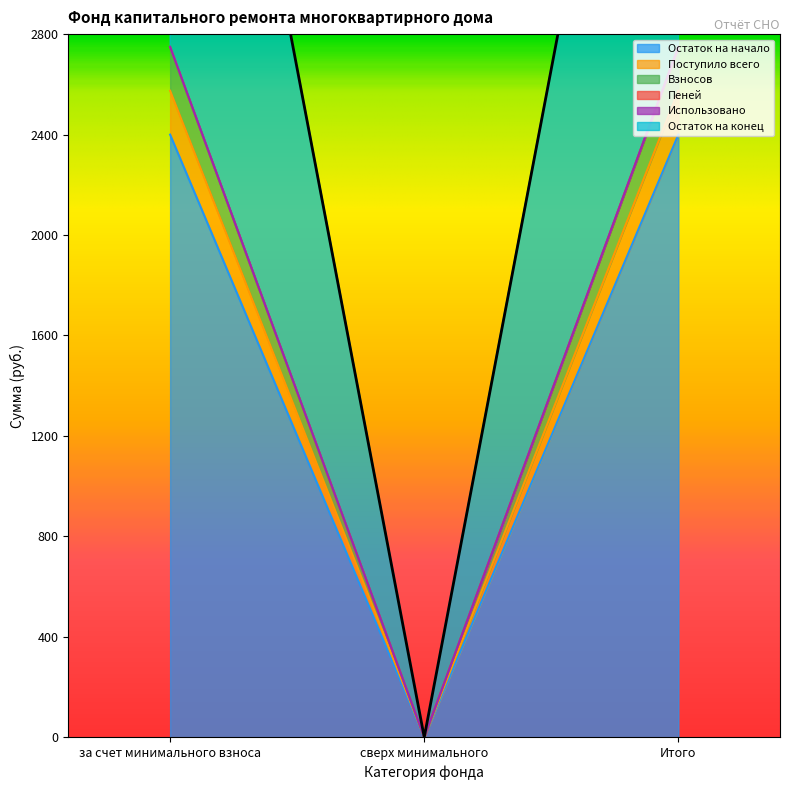

How many data points does each series have?

3